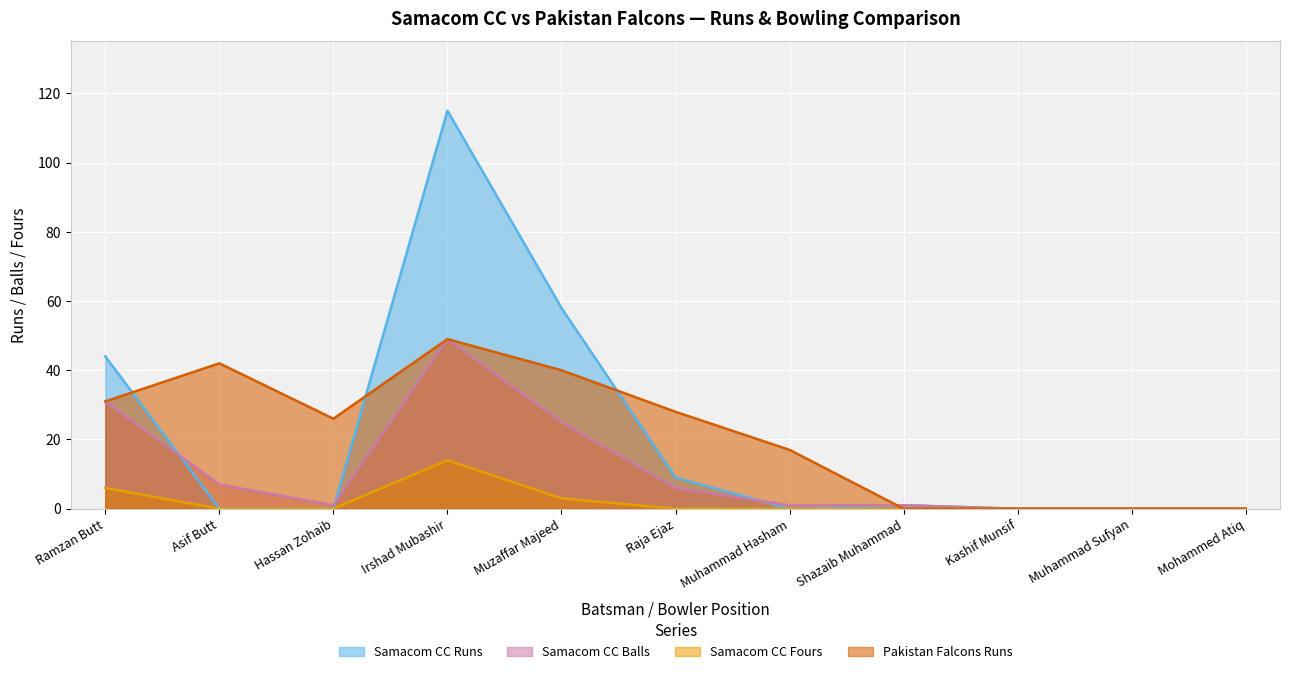

How many positive values does the Pakistan Falcons Runs series have?

7